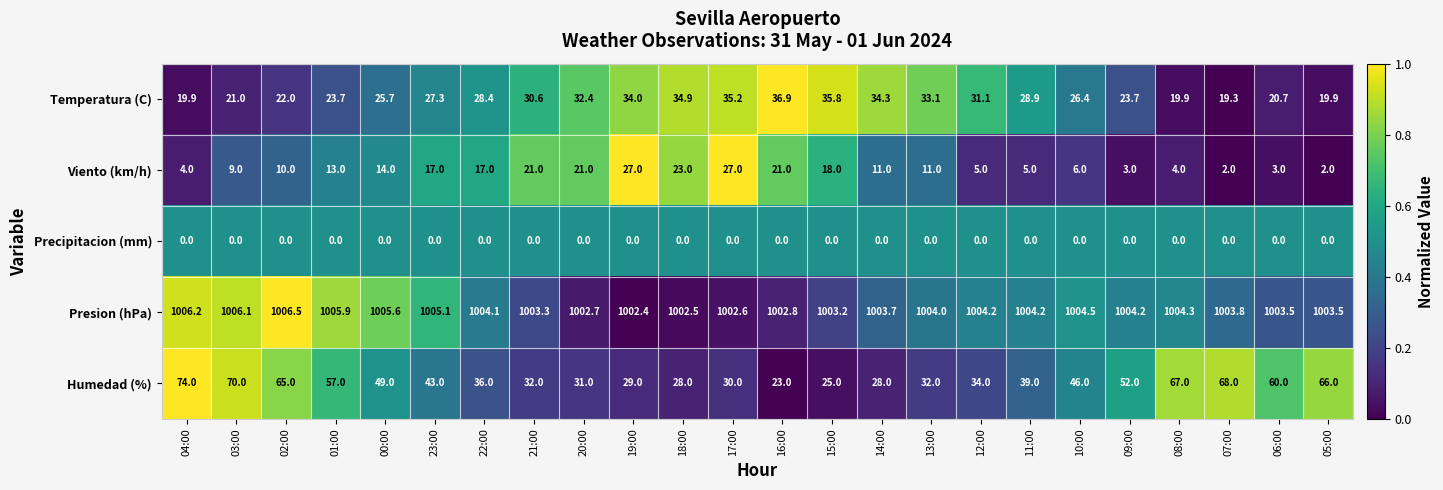

List the series in order of their peak value, highest first.

Presion (hPa), Humedad (%), Temperatura (C), Viento (km/h), Precipitacion (mm)